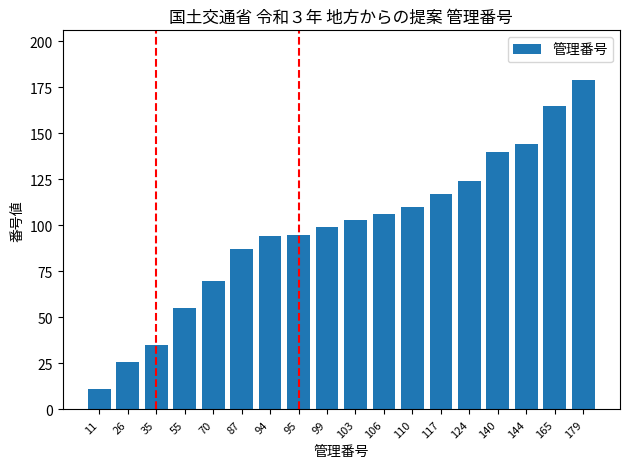

How many distinct data groups are displayed?

1